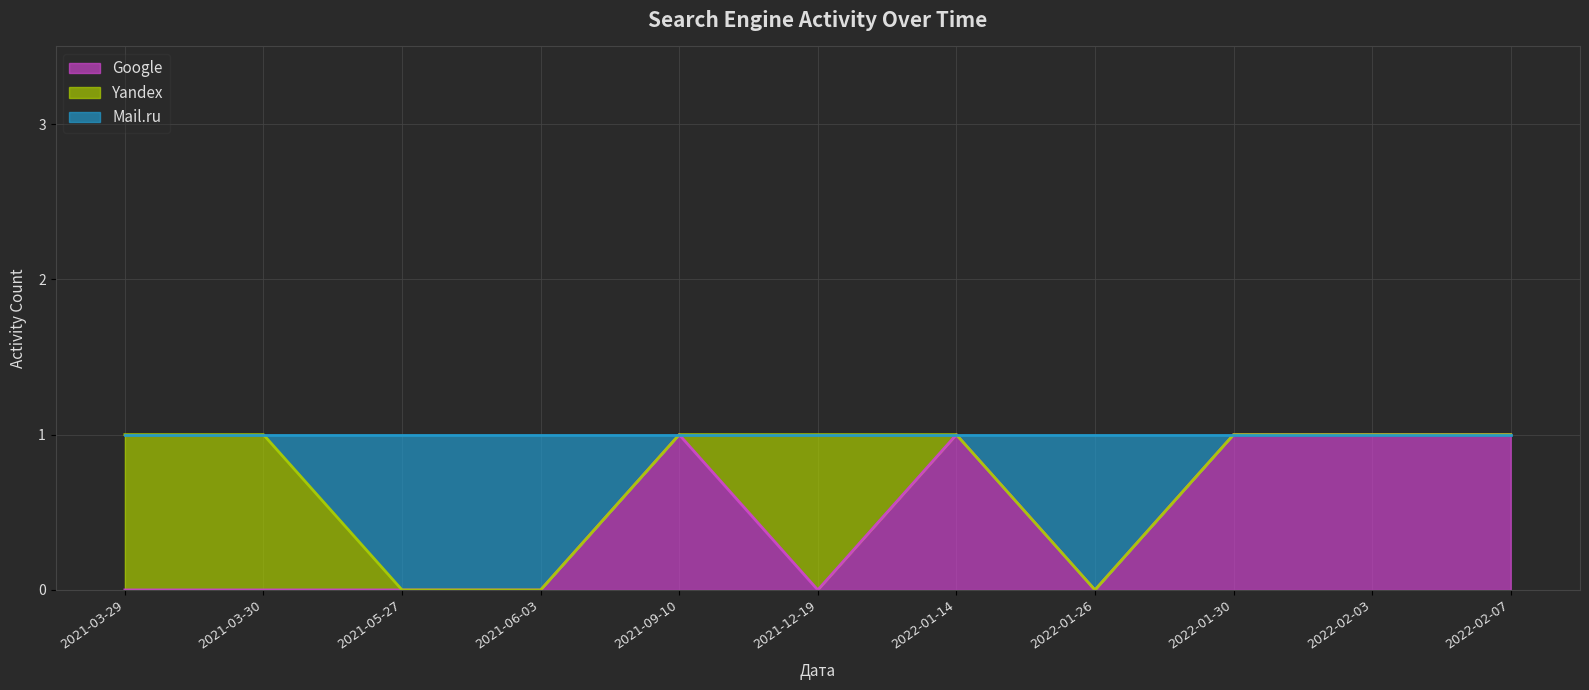

The value of Google at 2021-09-10 is 1. True or false?

True